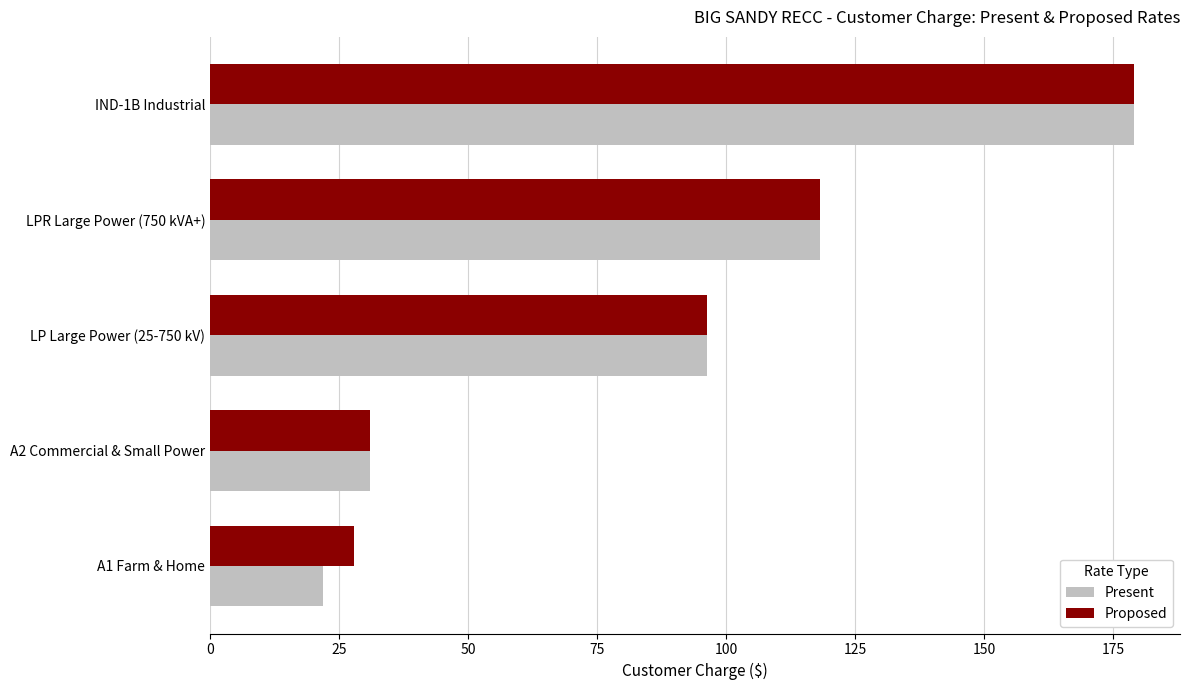

How many values in the Present series are below 96?

2